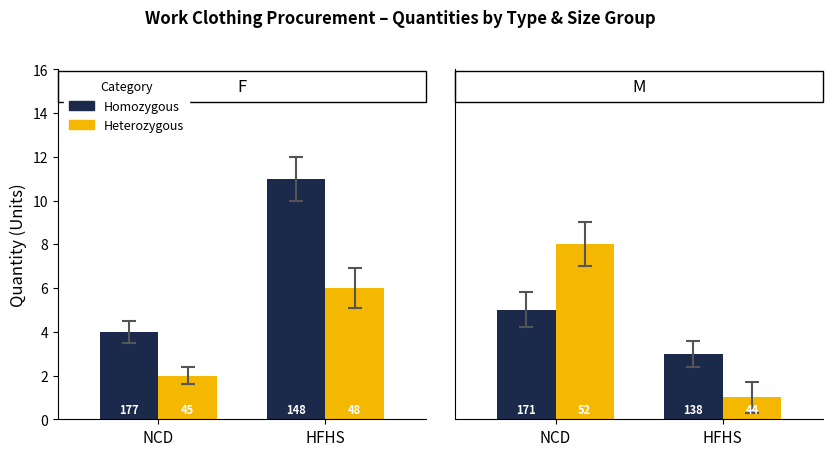

What is the average value of the Homozygous series?

4